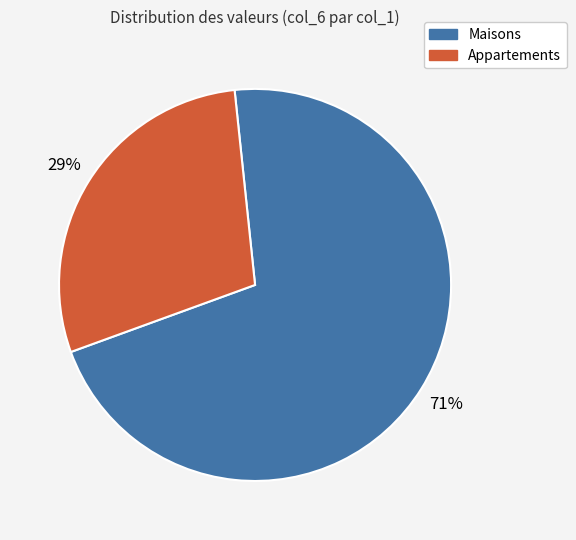

To the nearest percent, what is the average slice percentage?

50%